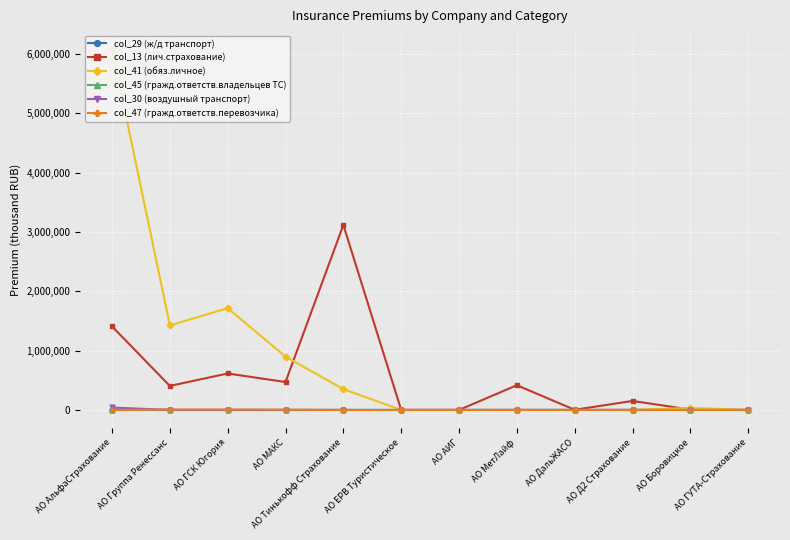

True or false: col_13 (лич.страхование) has a value of 614406.7 at АО ГСК Югория.

True